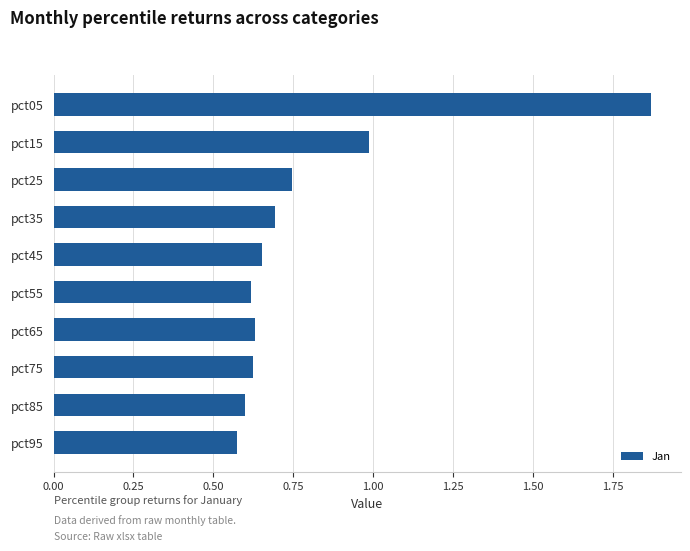

Is it true that the value at pct75 is 0.2?

False